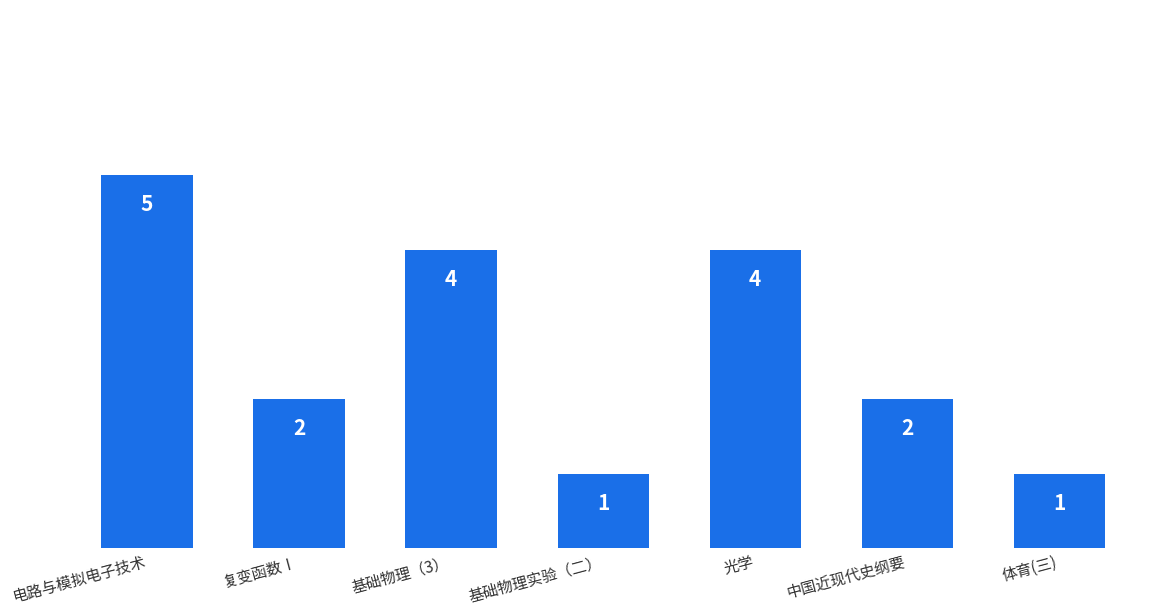

The value at 基础物理（3） is 4. True or false?

True